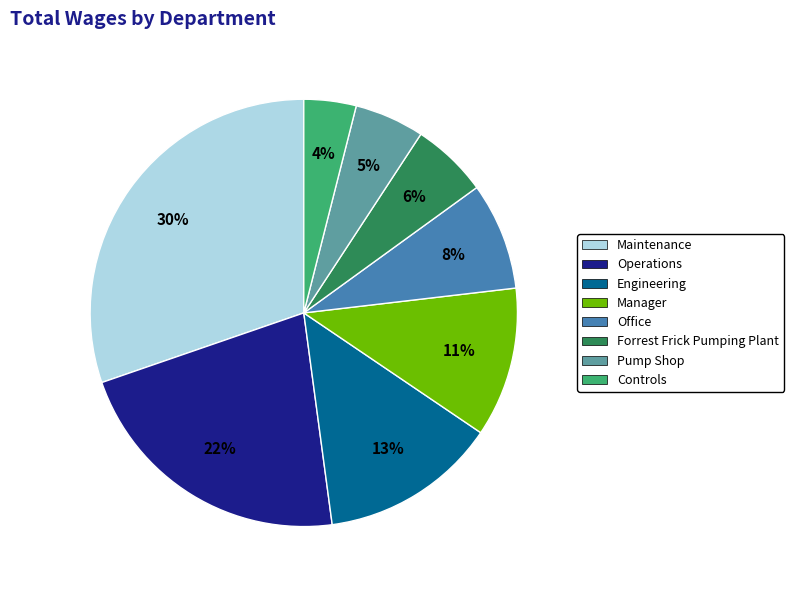

To the nearest percent, what is the combined percentage of Forrest Frick Pumping Plant and Engineering?

19%